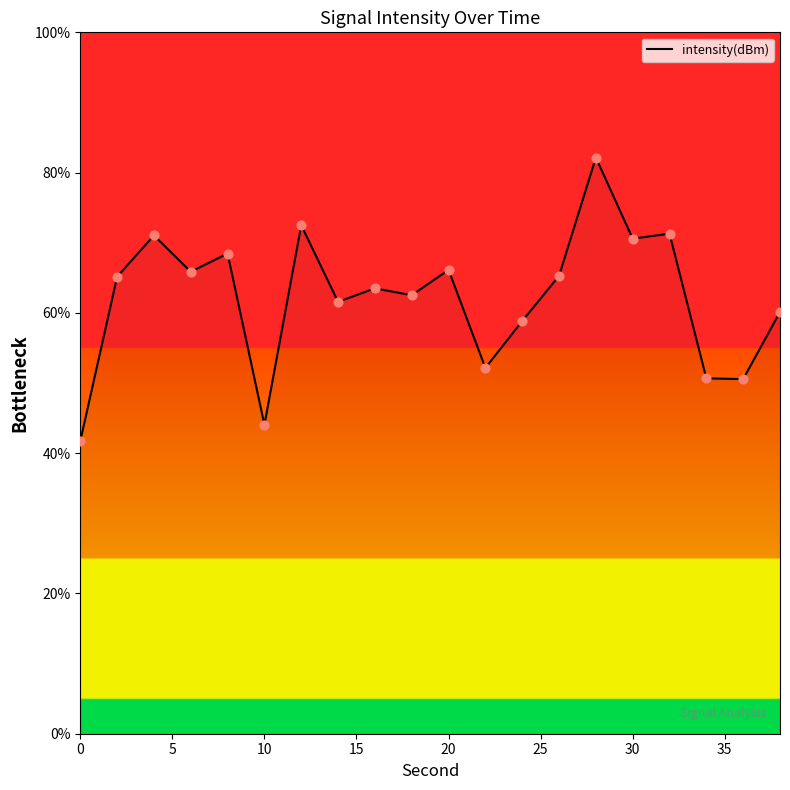

What is the smallest value displayed?

41.7